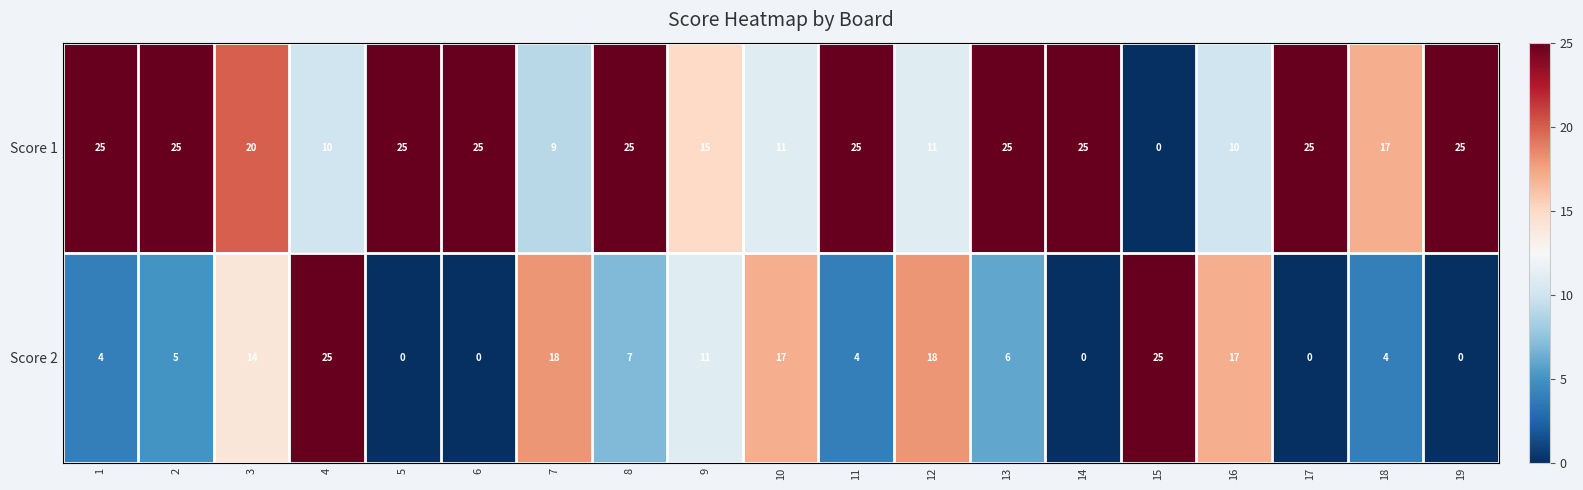

What is the difference between the highest and lowest values at 14?

25